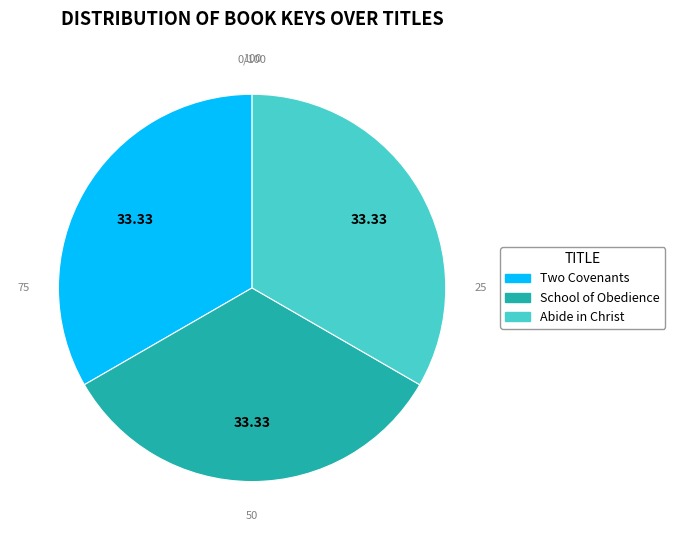

How many slices are in this pie chart?

3